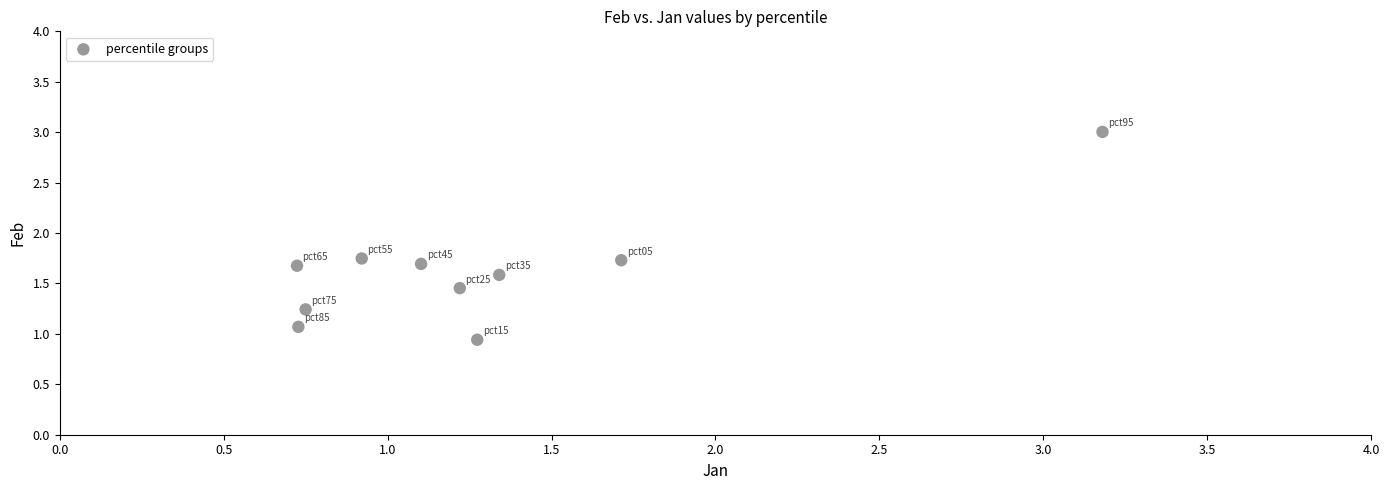

What is the range of Y values (max minus min)?

2.1